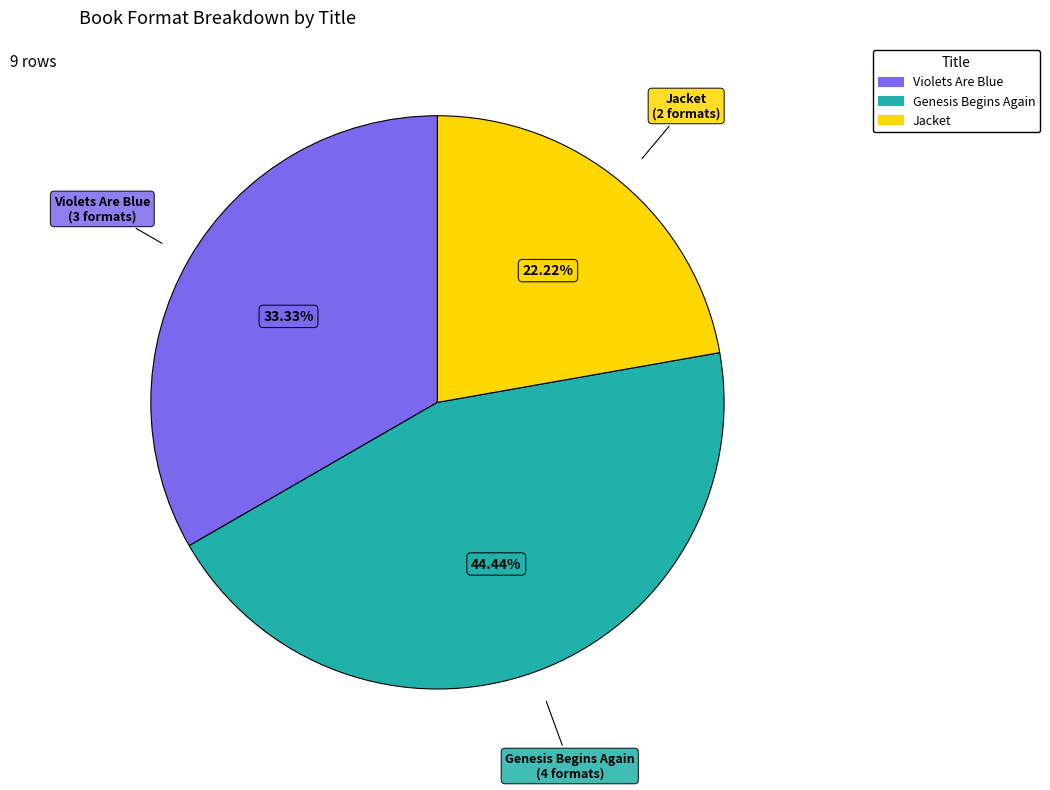

Count the number of slices in the pie.

3